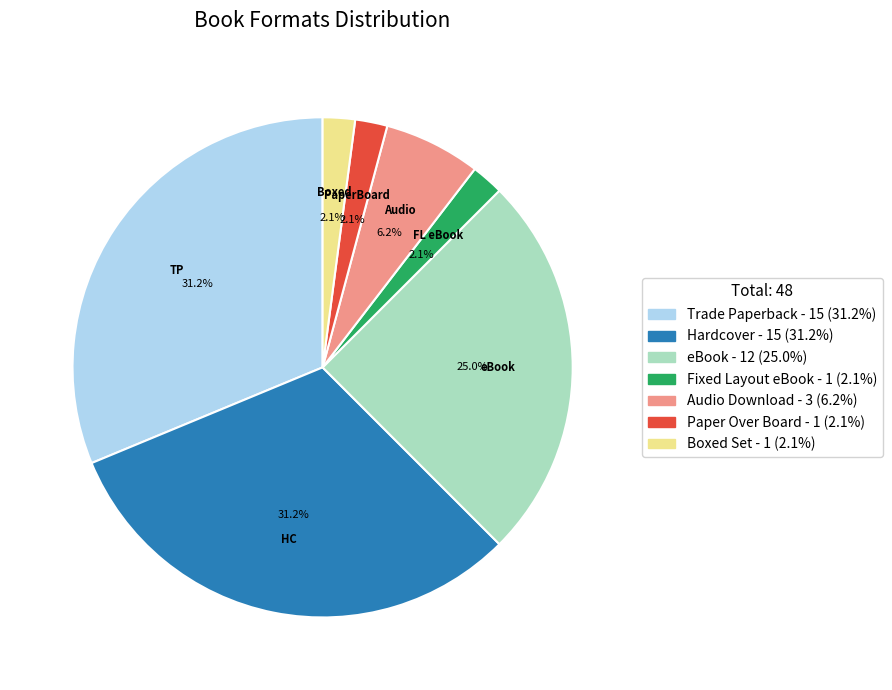

Approximately how many times larger is the value at Boxed Set compared to Audio Download?

0.3